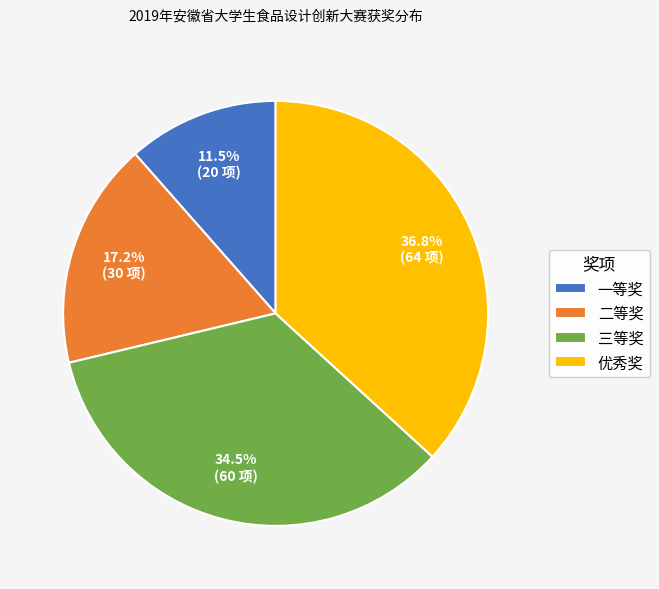

What is the ratio of the value at 一等奖 to the value at 二等奖?

0.7